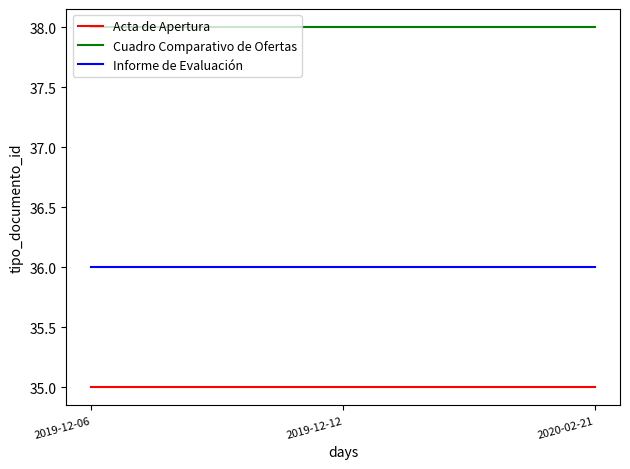

What is the spread (max minus min) of values at 2019-12-06?

3